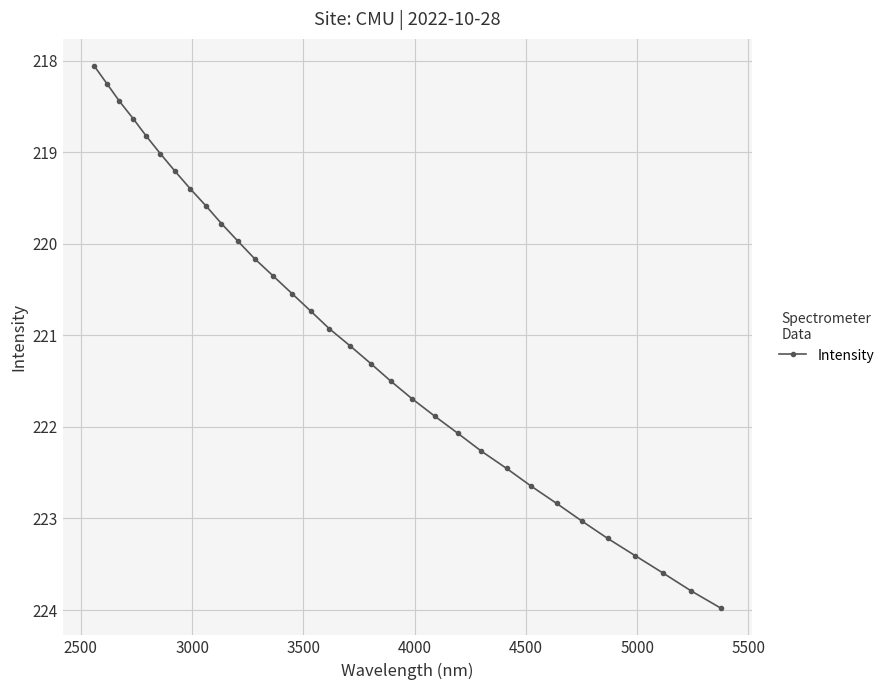

Reading left to right, list all the values displayed in this chart.

218.1	218.3	218.4	218.6	218.8	219.0	219.2	219.4	219.6	219.8	220.0	220.2	220.4	220.5	220.7	220.9	221.1	221.3	221.5	221.7	221.9	222.1	222.3	222.5	222.6	222.8	223.0	223.2	223.4	223.6	223.8	224.0